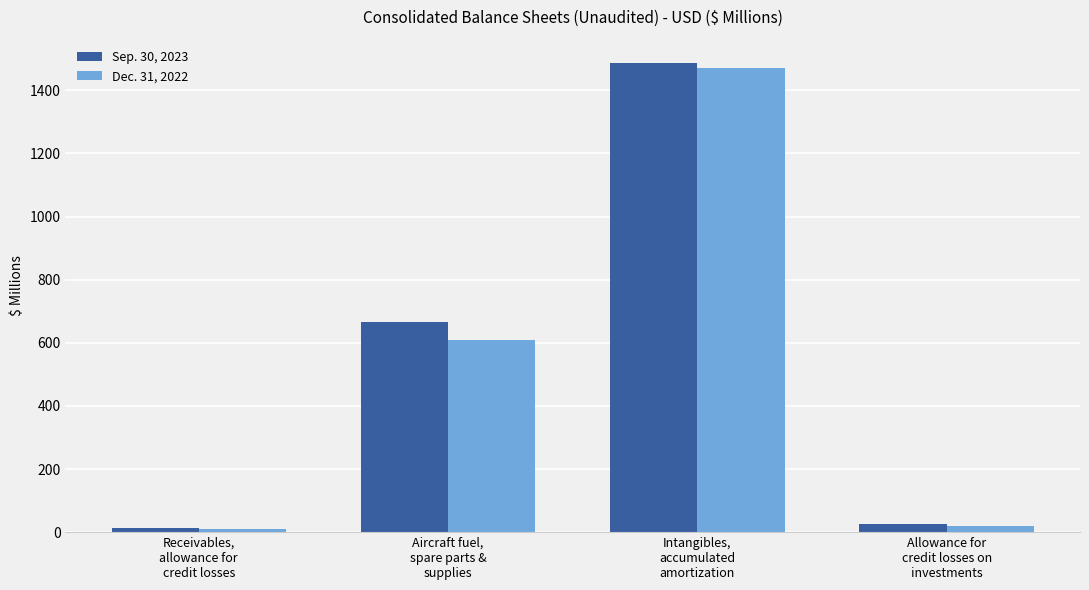

What is the greatest value displayed?

1486